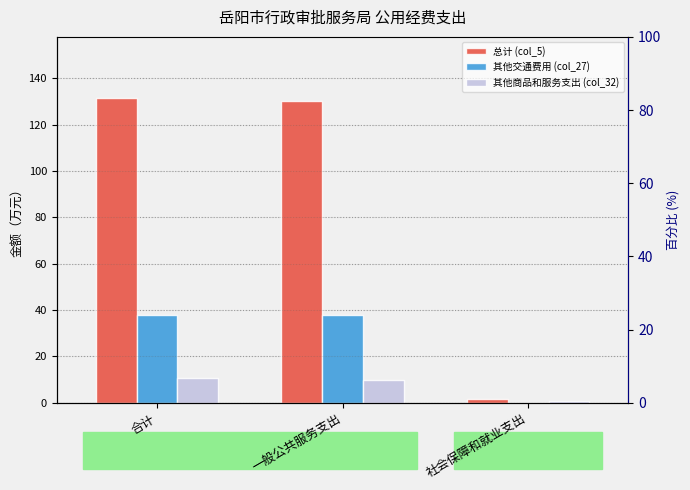

What is the value of the 其他商品和服务支出 (col_32) bar at the 3rd from the left?

0.6